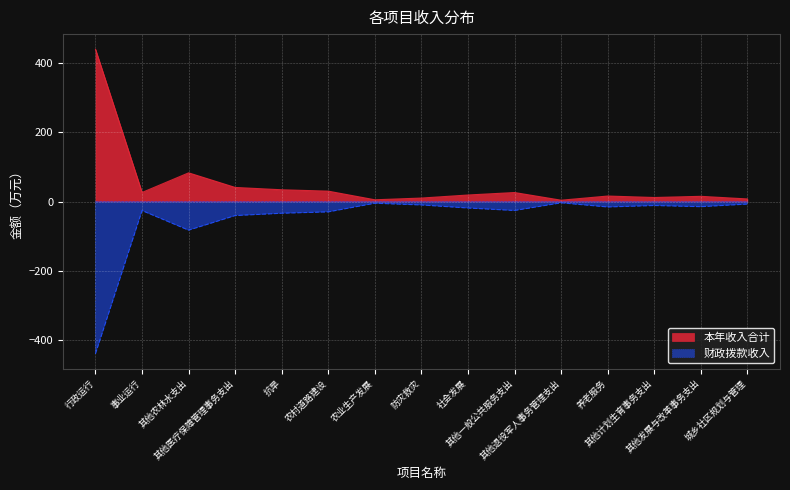

True or false: 财政拨款收入 and 本年收入合计 intersect in this chart.

False